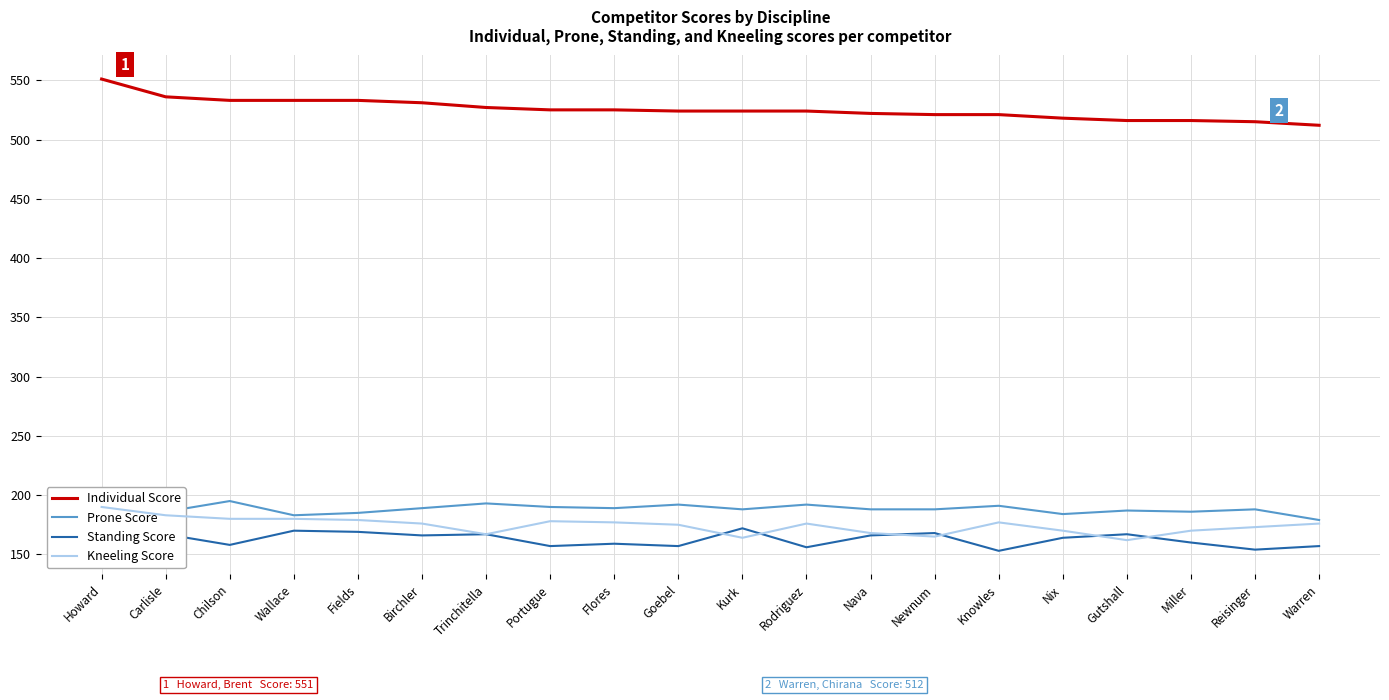

The Prone Score series shows 115 at Warren. True or false?

False